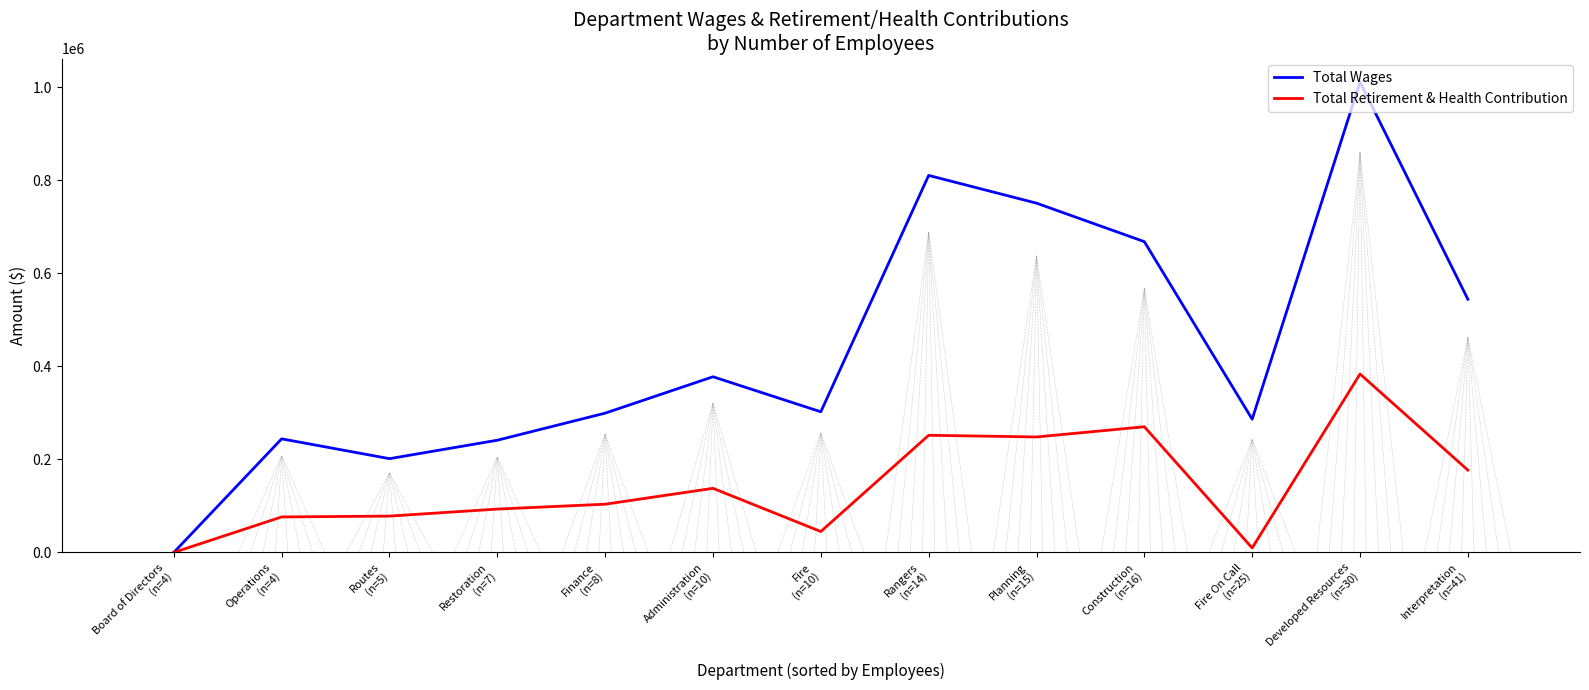

How many values in the Total Wages series are below 302321?

6